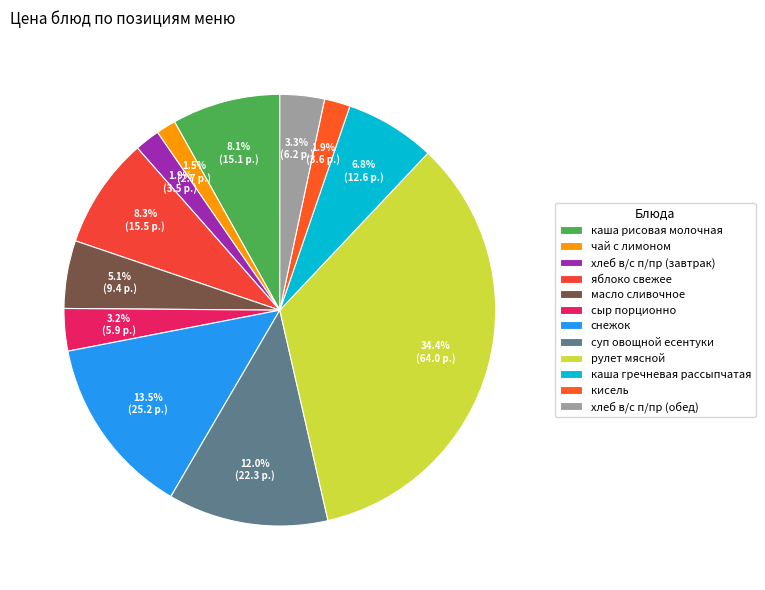

Is it true that хлеб в/с п/пр (обед) is 1% of the pie?

False